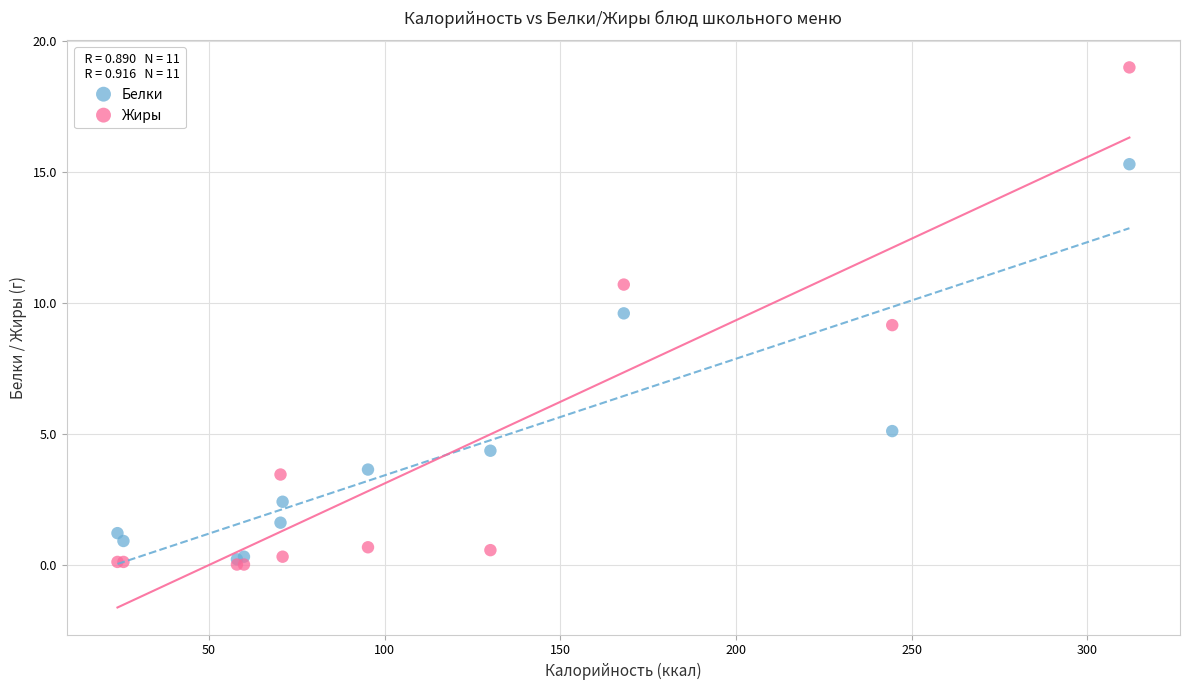

In the Белки series, what Y value is closest to 7?

5.1